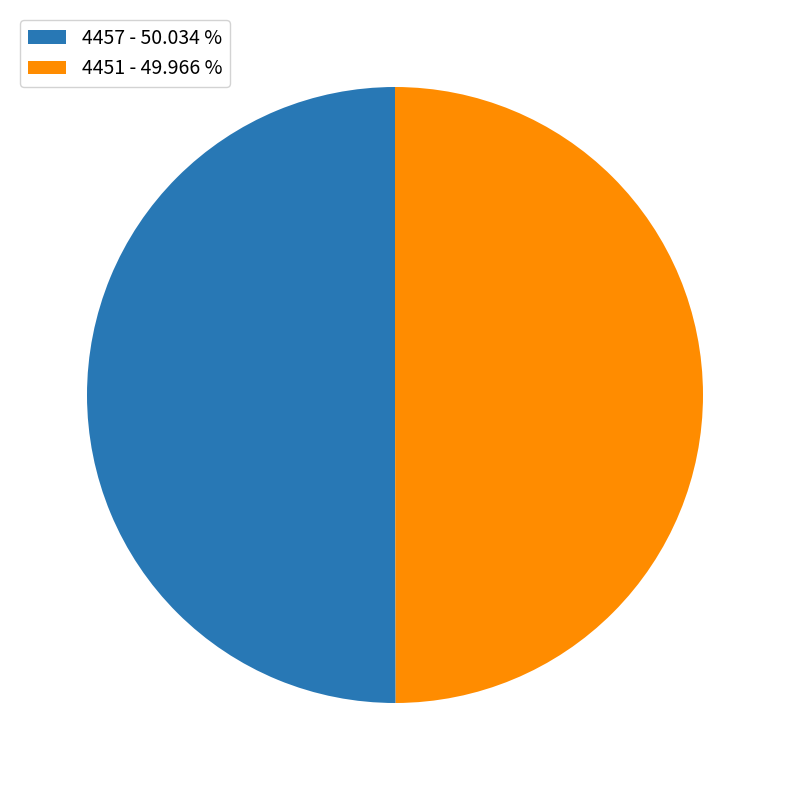

How many slices are in this pie chart?

2